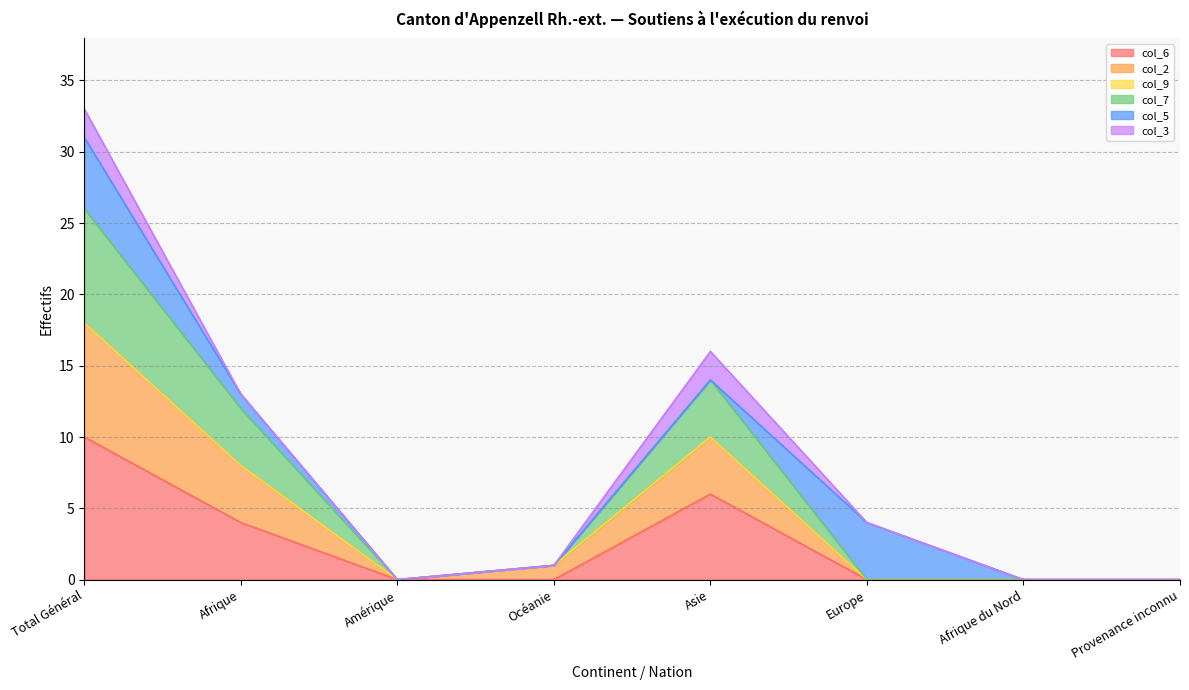

What is the difference between the highest and lowest values at Océanie?

1